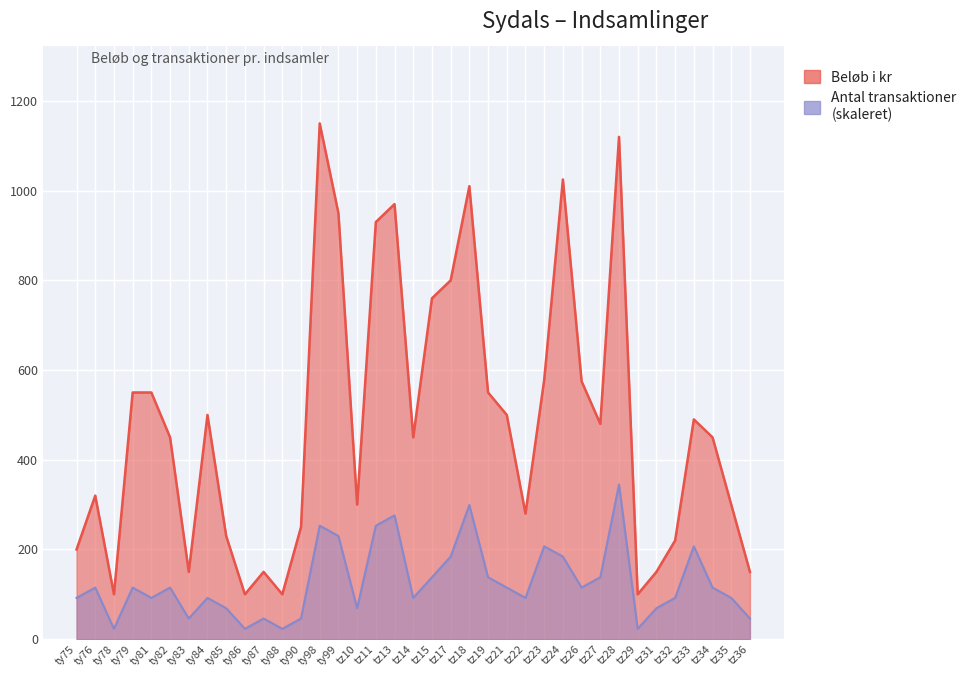

Which label corresponds to the largest value in the chart?

ty98